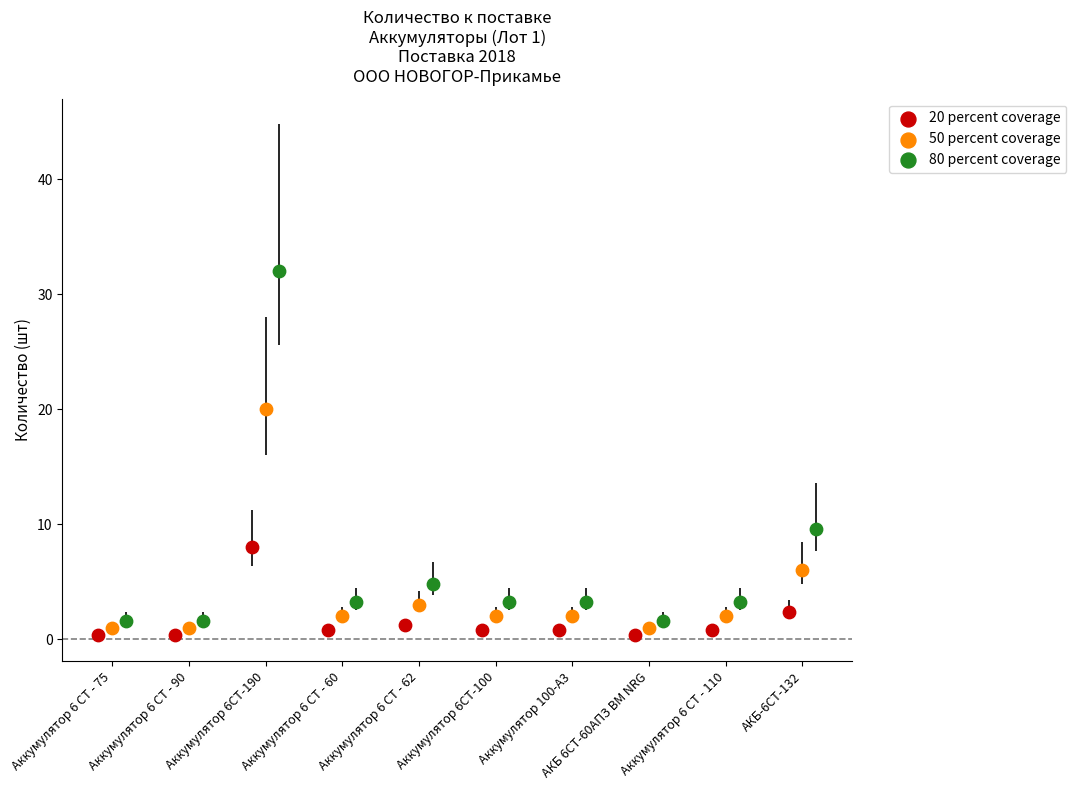

Which series reaches the maximum Y coordinate?

80 percent coverage